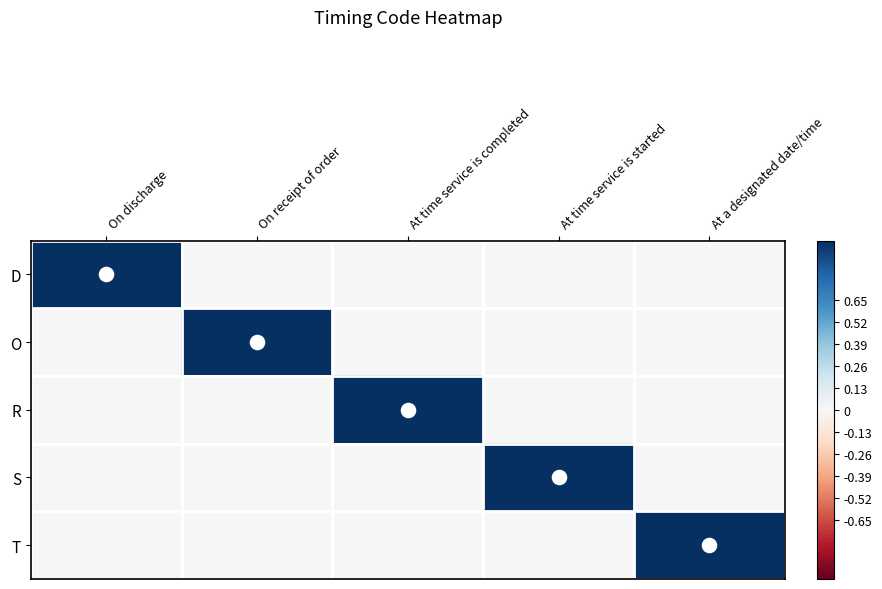

At which category is the sum across all series the highest?

On discharge